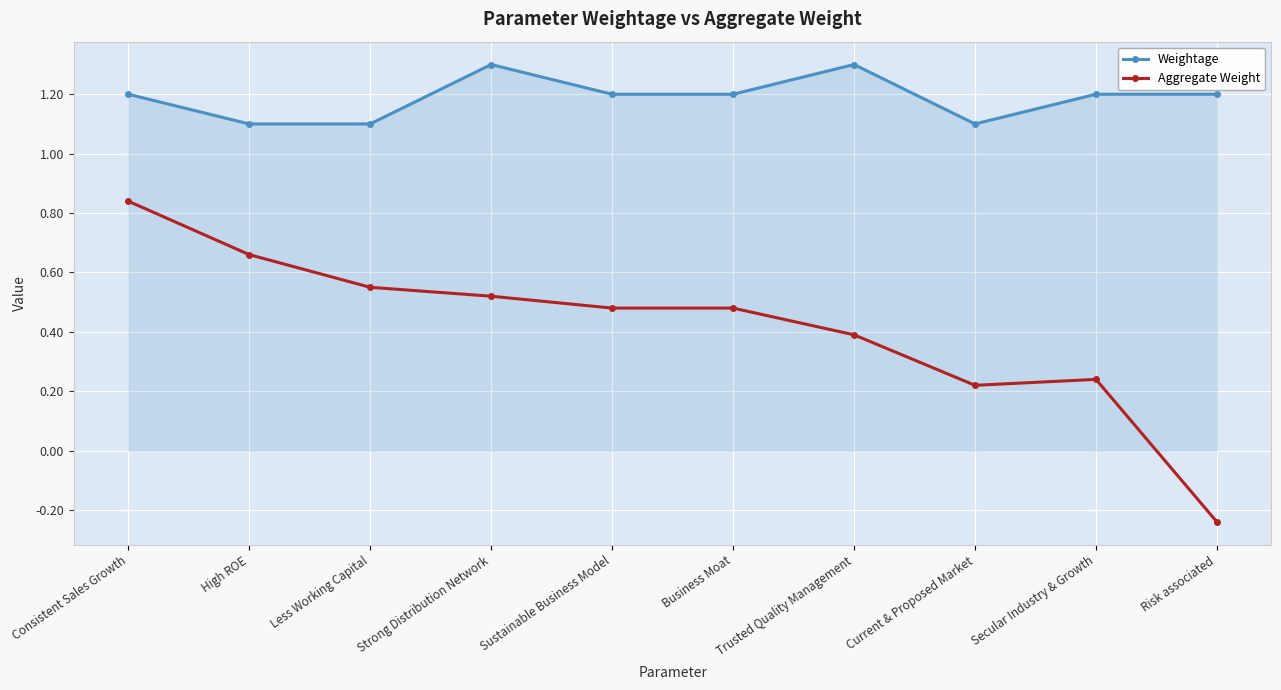

At which category is the sum across all series the highest?

Consistent Sales Growth